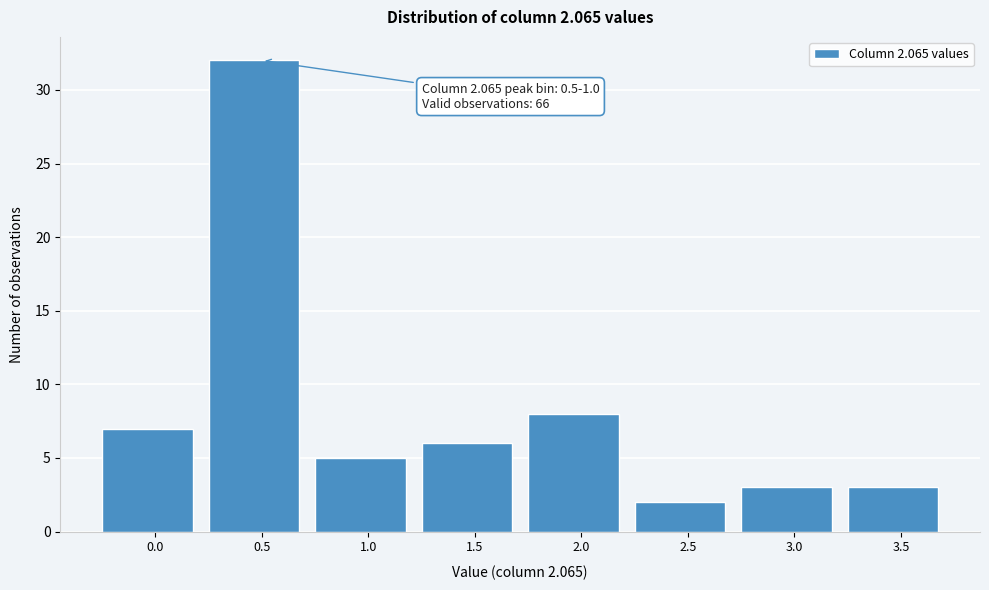

Reading left to right, list all the values displayed in this chart.

0.0=7	0.5=32	1.0=5	1.5=6	2.0=8	2.5=2	3.0=3	3.5=3